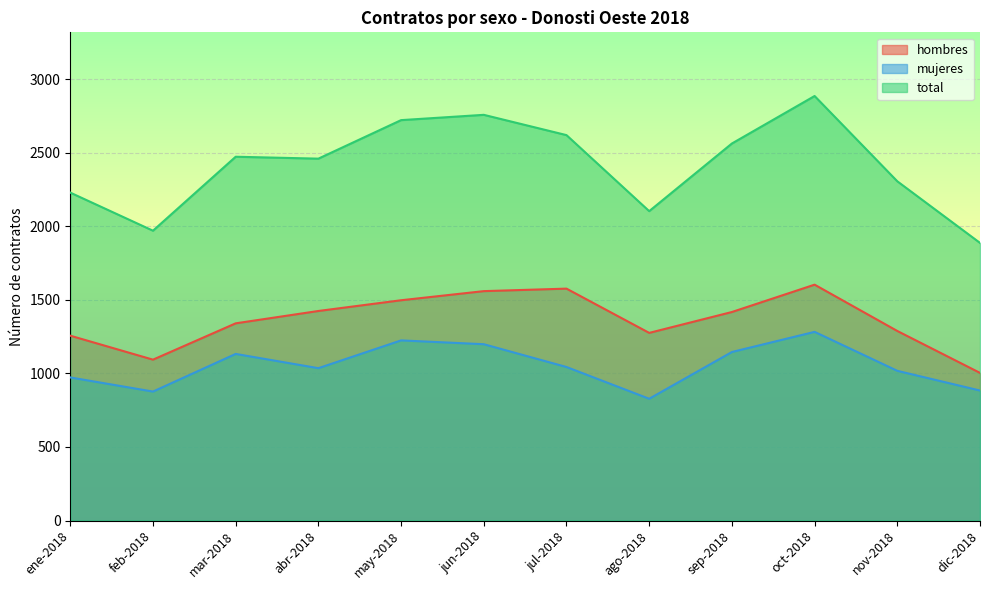

What are all the series names shown in the legend?

hombres, mujeres, total